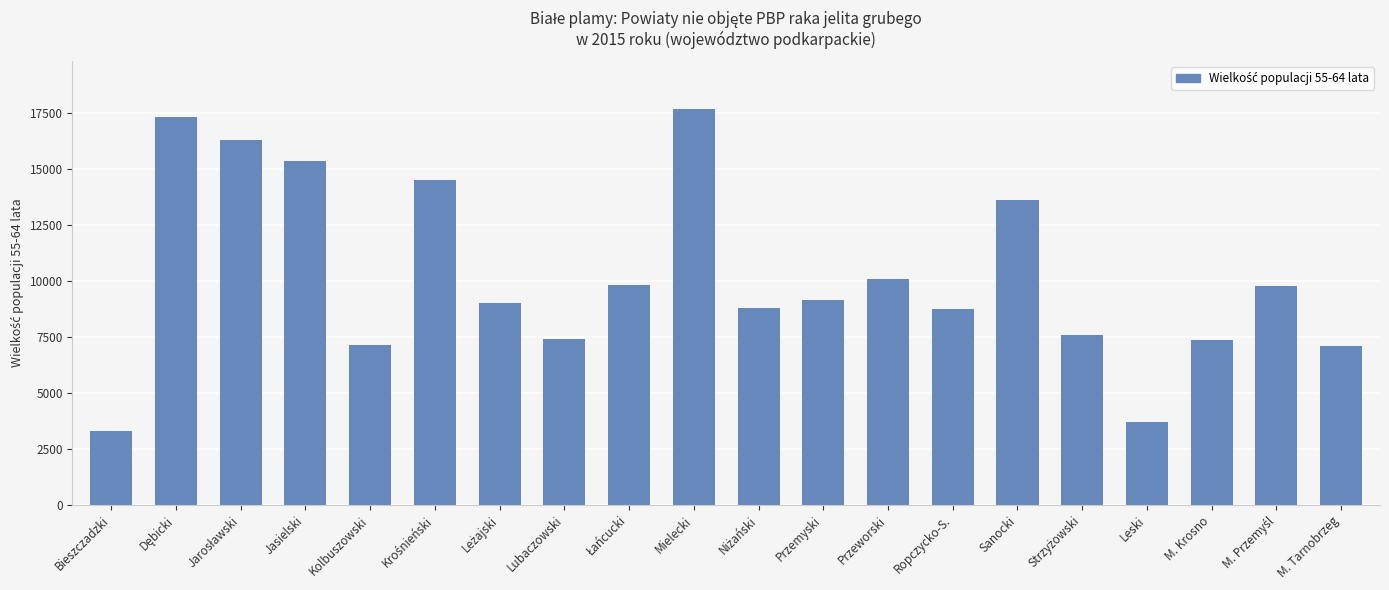

What is the value of the 3rd bar from the left?

16302